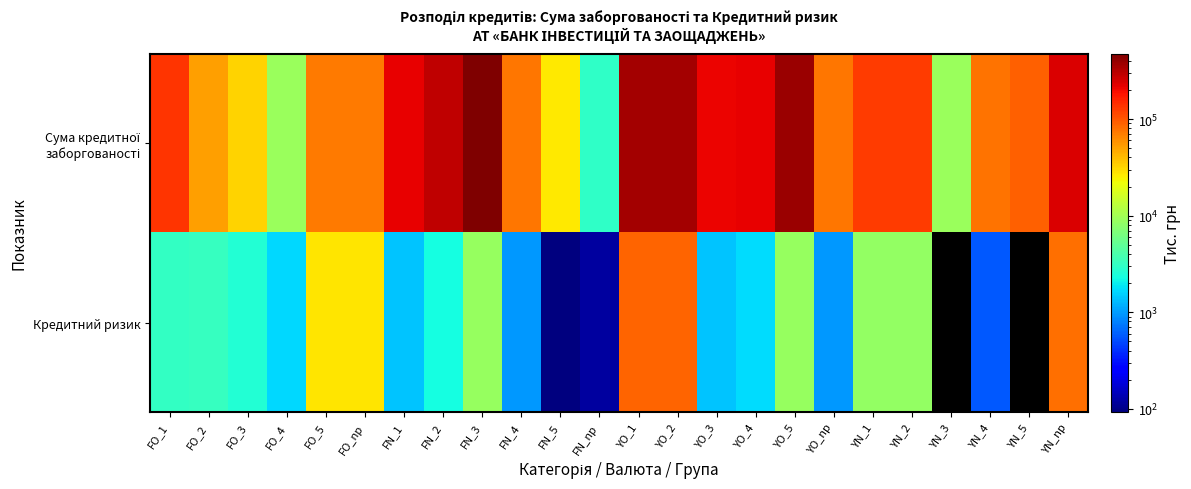

How many values in the Сума кредитної заборгованості series are below 127722?

12